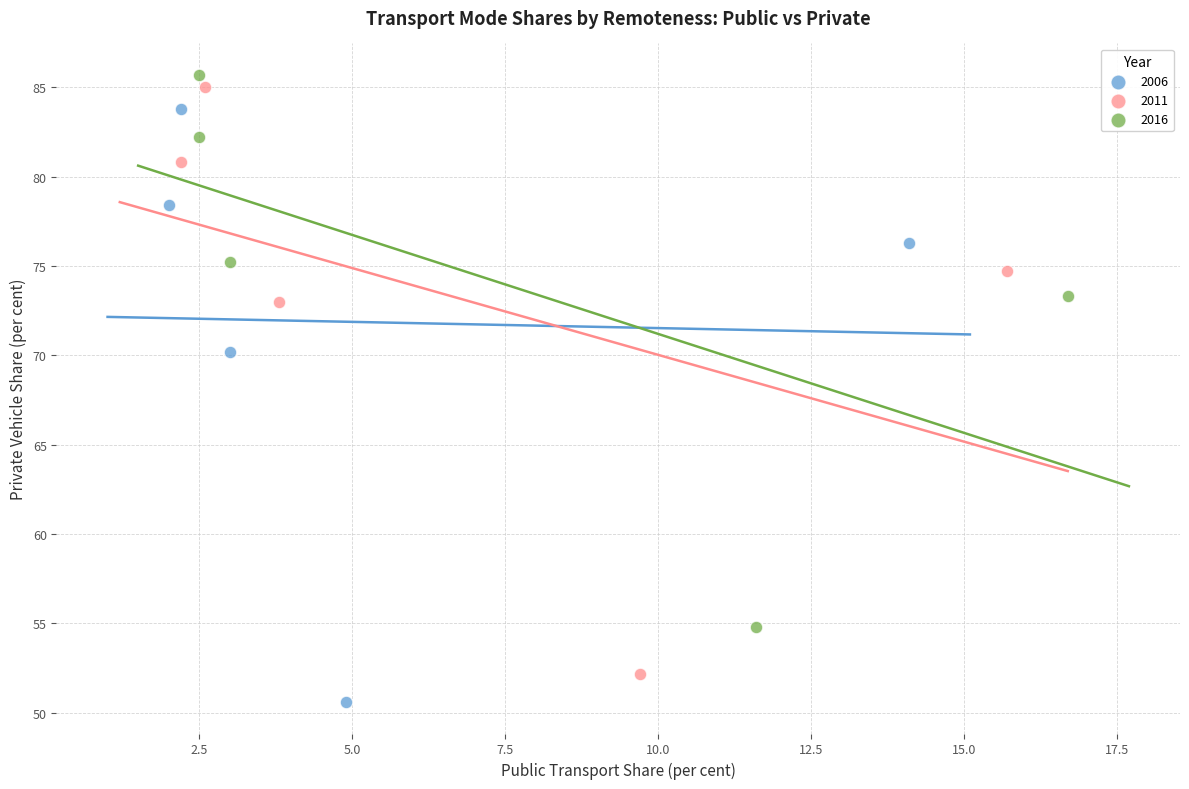

Which series has the largest Y range (max minus min)?

2006